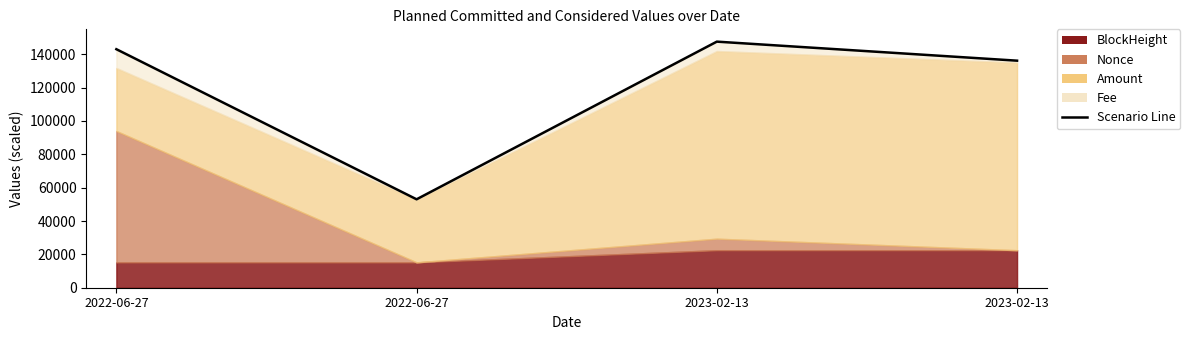

Which has a higher value, 2023-02-13 or 2022-06-27?

2023-02-13